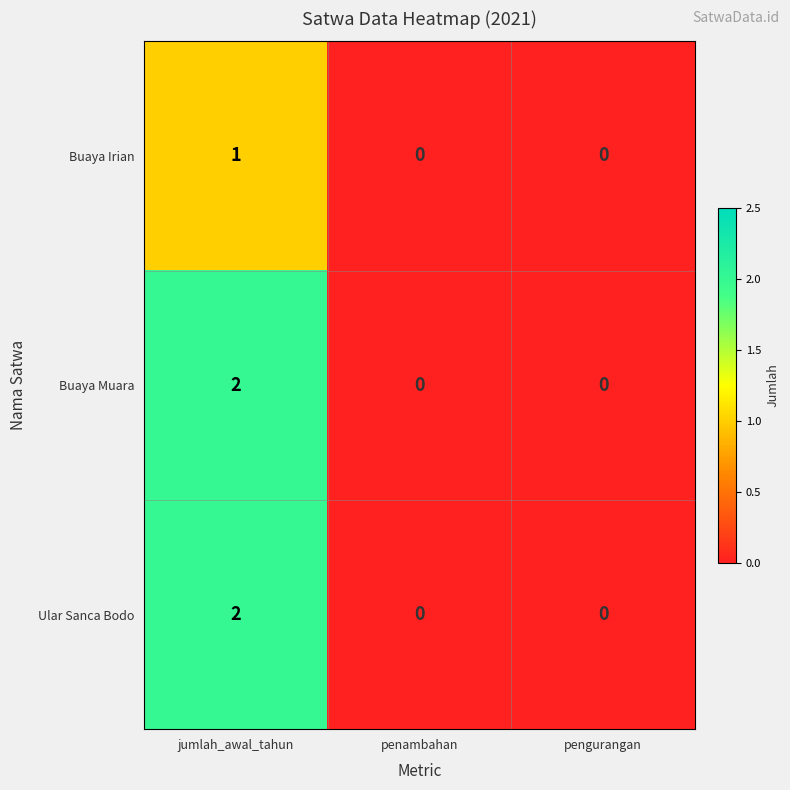

What is the spread (max minus min) of values at jumlah_awal_tahun?

1